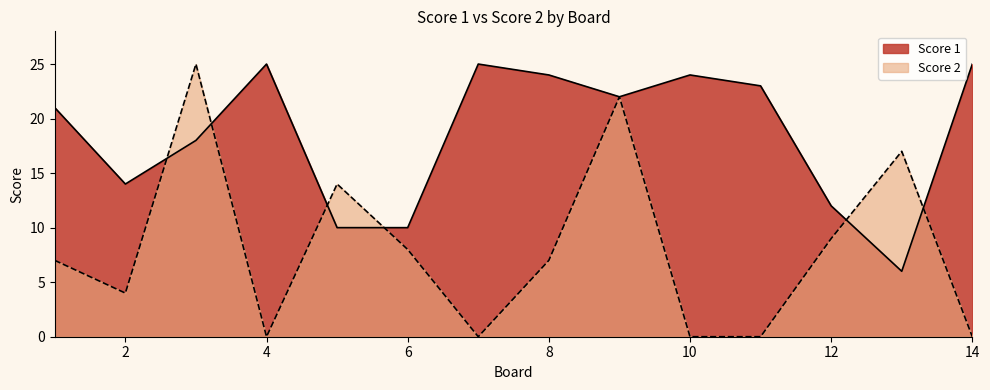

After their last crossing, which series has the higher values: Score 2 or Score 1?

Score 1